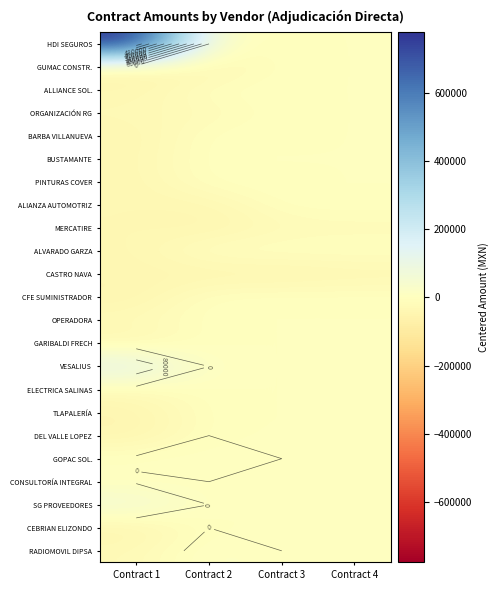

Is it true that BARBA VILLANUEVA equals 0.0 at Contract 4?

True